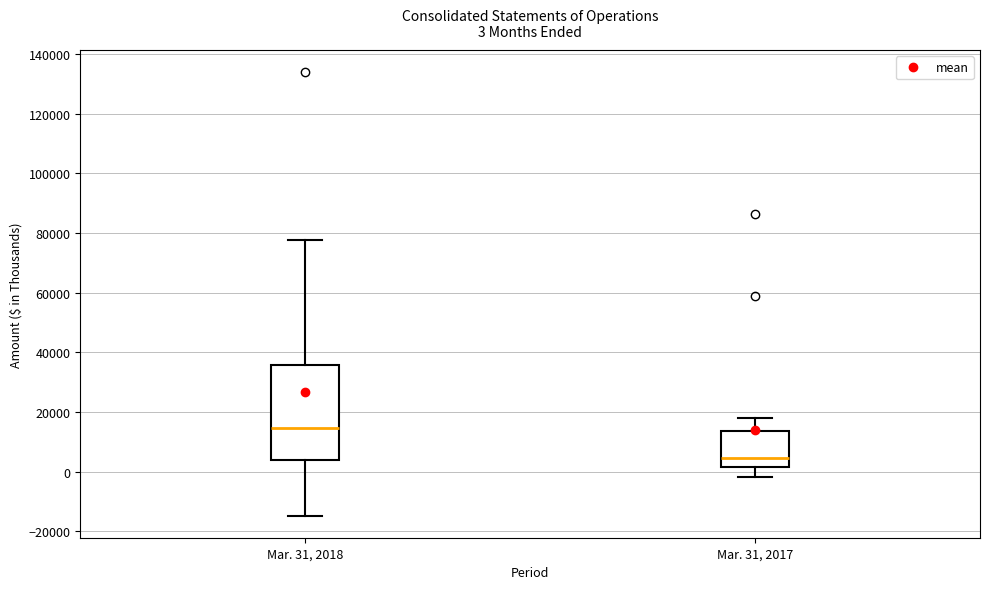

Which box has the lowest median line?

Mar. 31, 2017